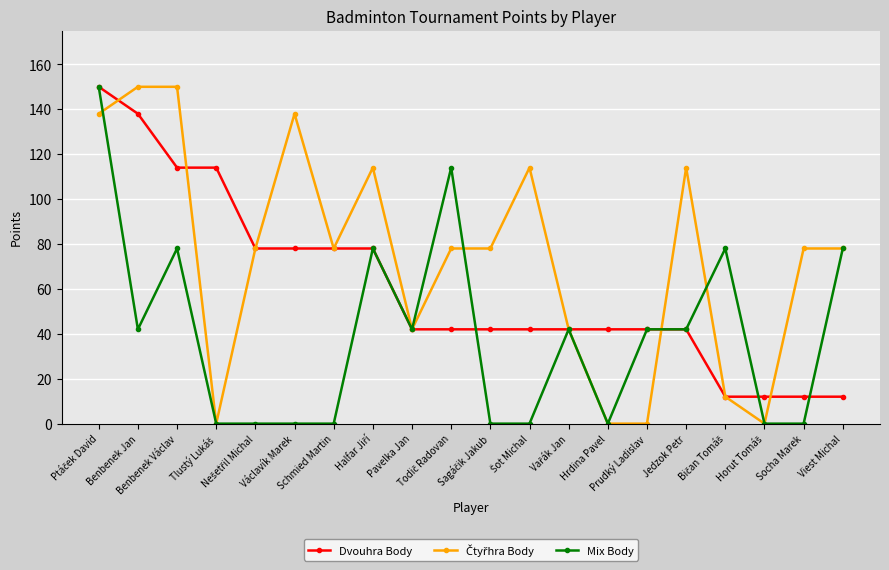

What is the greatest value displayed?

150